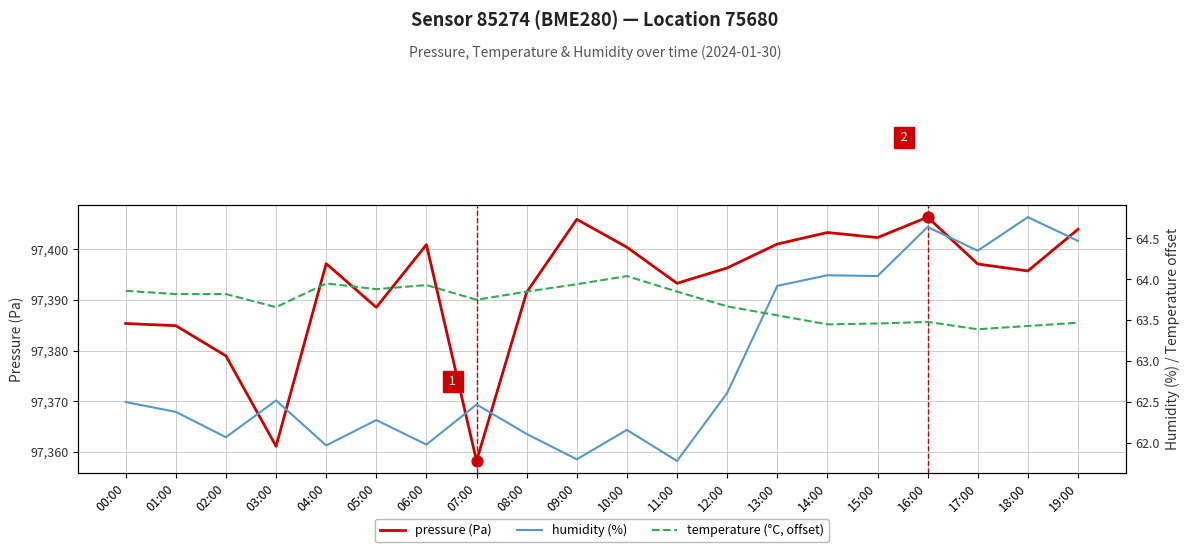

Which series has the widest spread of Y values?

pressure (Pa)